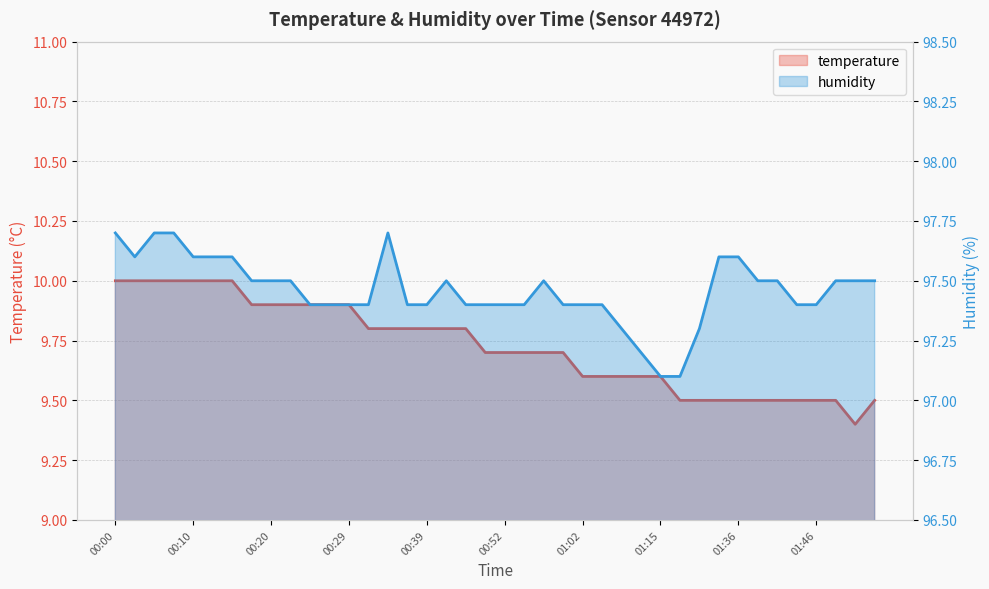

Count the humidity values in the range 97 to 98.

40